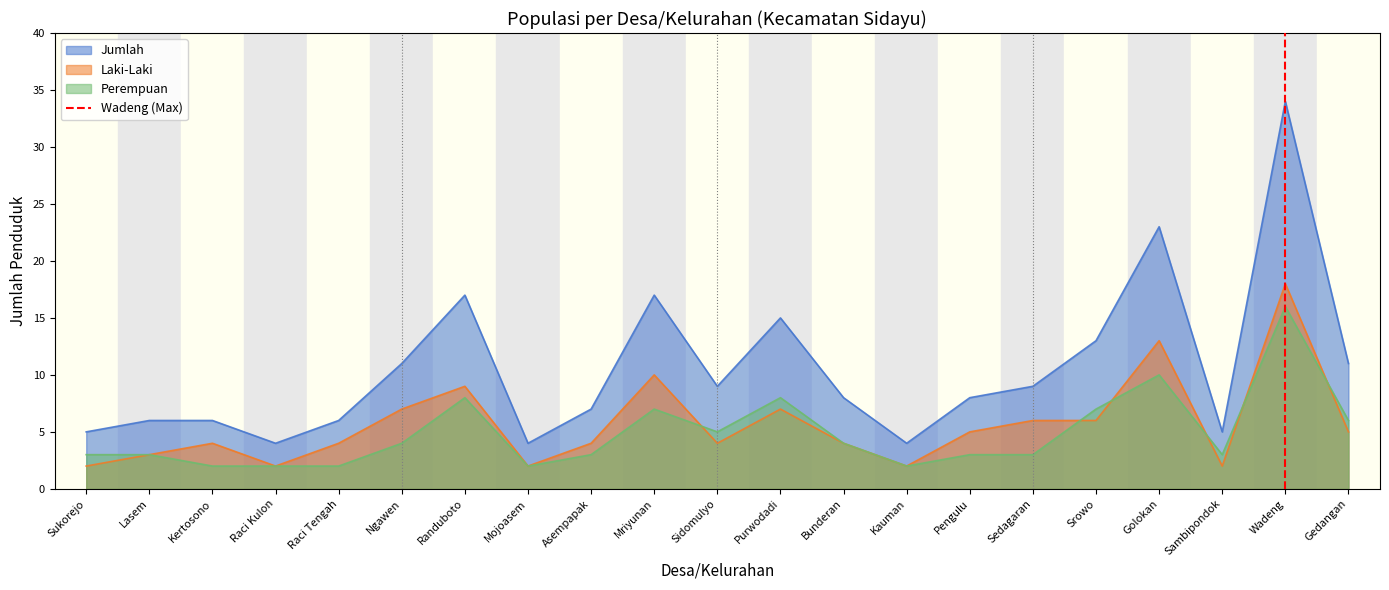

What is the change in value from Sukorejo to Lasem?

+1